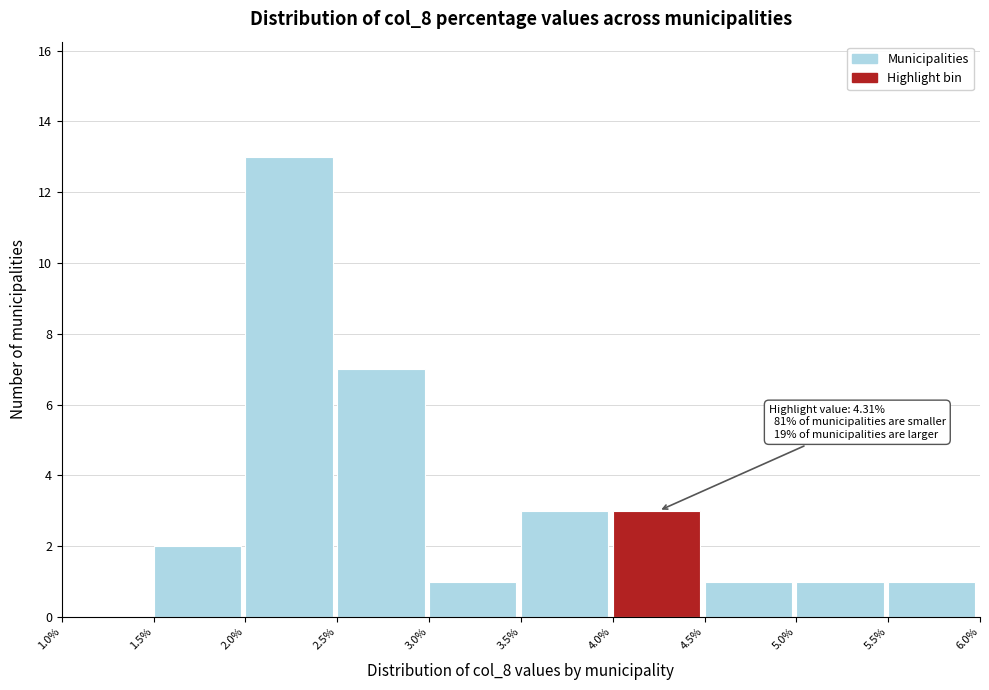

Which range on the x-axis has the tallest bar?

2.0% to 2.5%